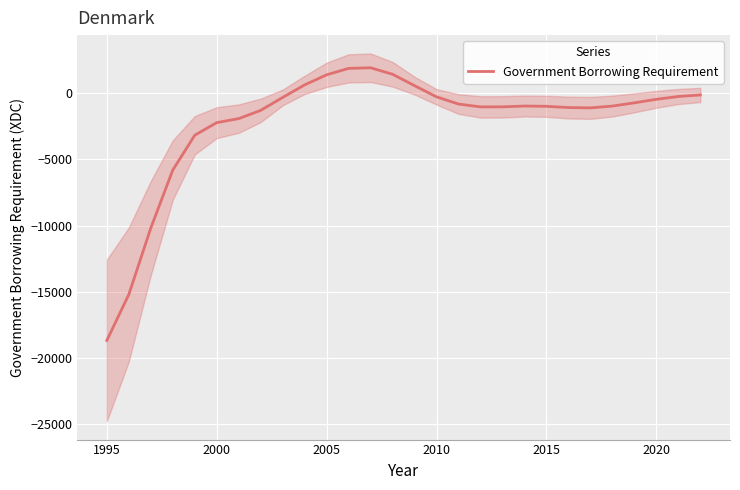

True or false: there are more than 2 points higher than both neighbors.

False